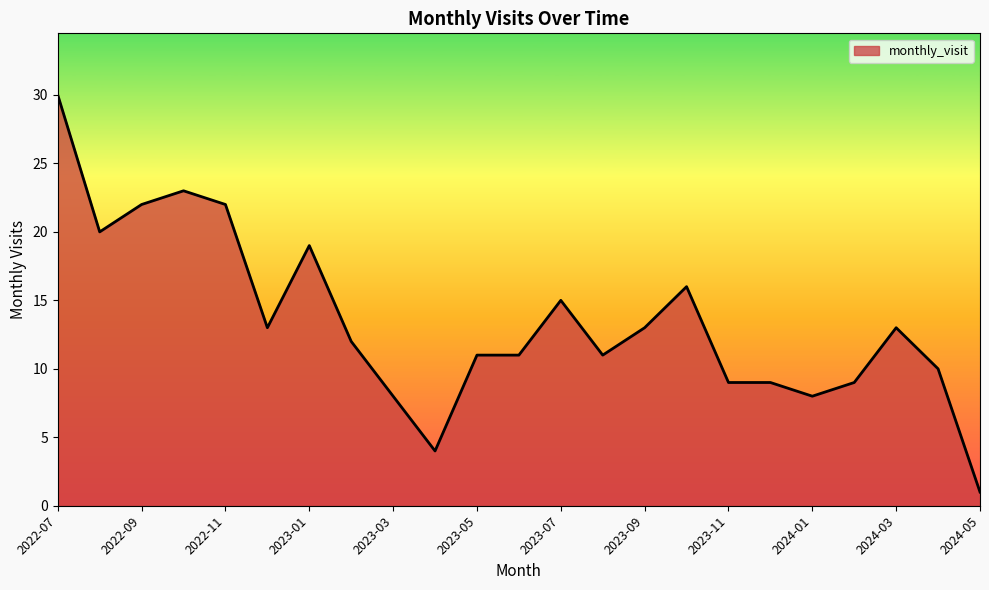

What is the difference between the maximum and minimum values?

29